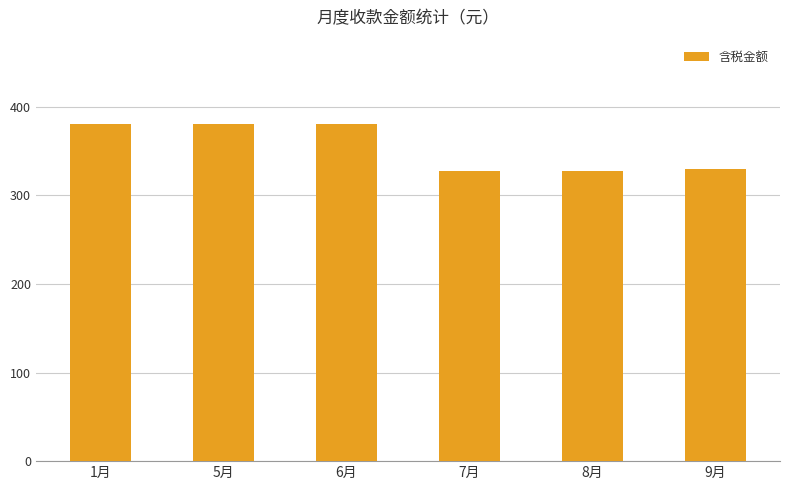

What is the change in value from 1月 to 9月?

-50.9